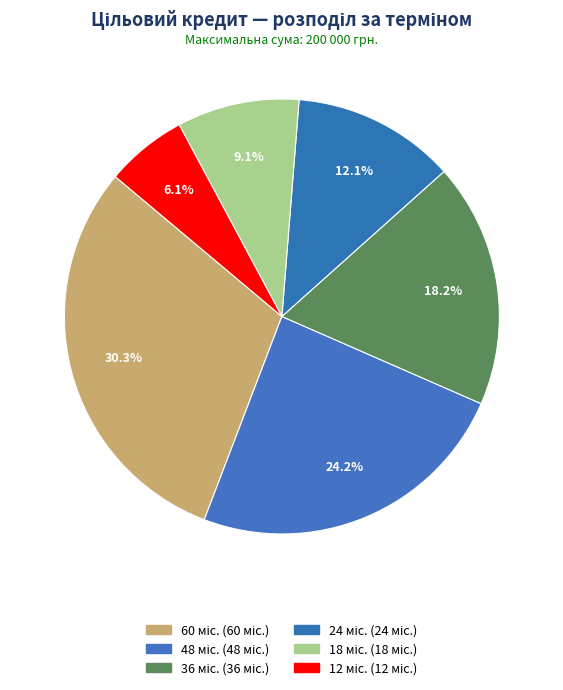

Is the sum of 24 міс. and 36 міс. greater than half?

No